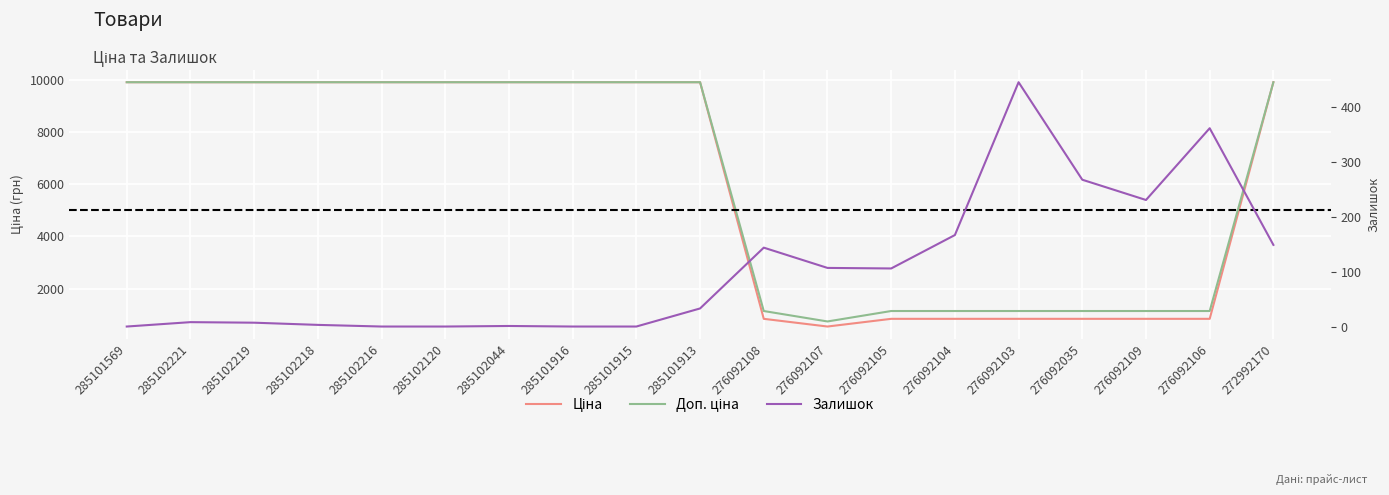

Between 276092109 and 276092103, which is larger?

276092109